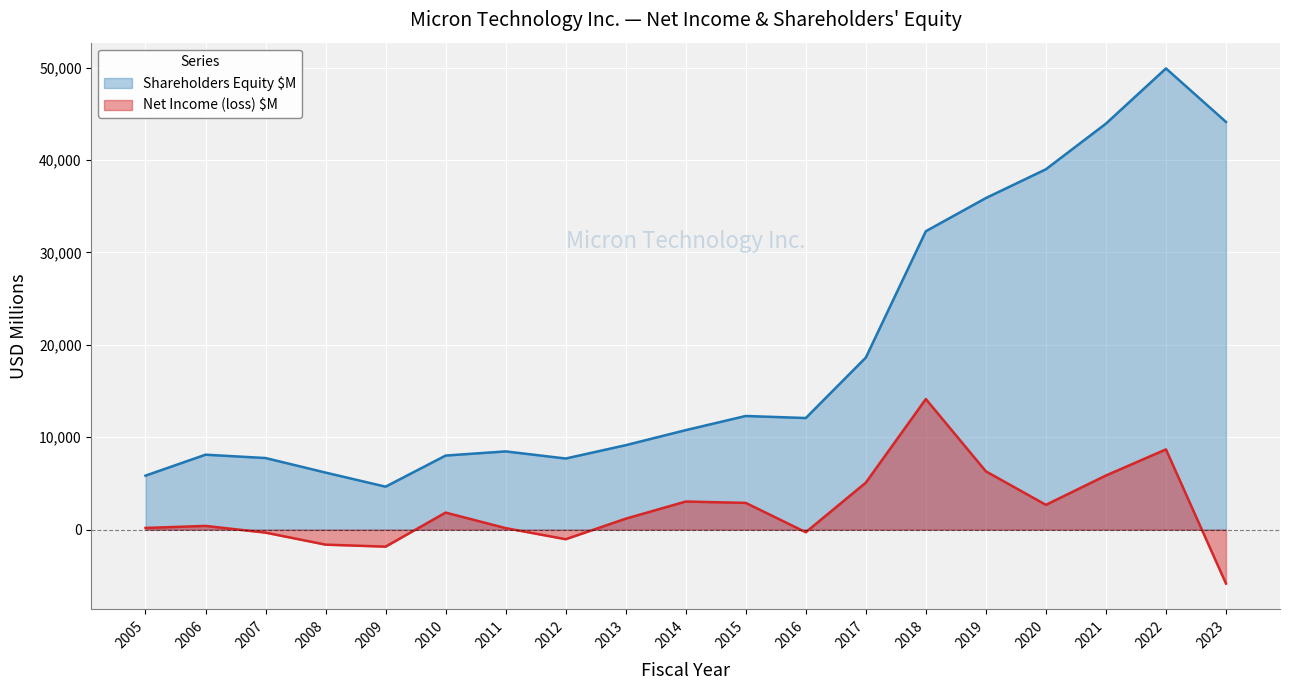

True or false: Net Income (loss) $M and Shareholders Equity $M cross at least once.

False